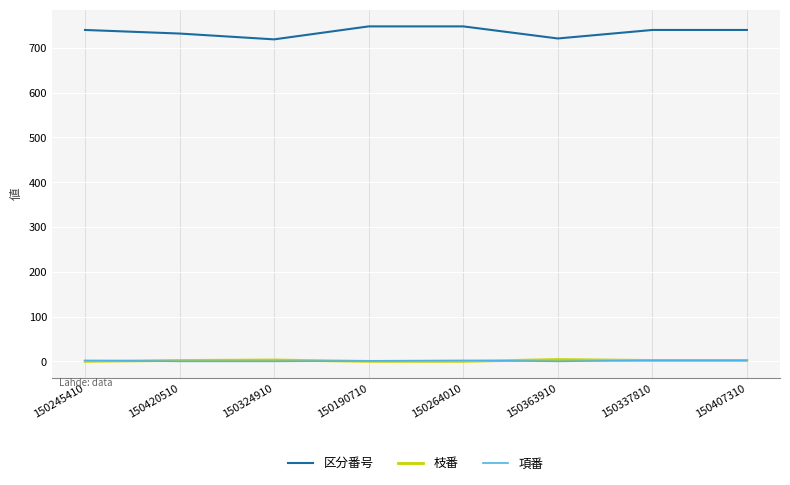

True or false: 項番 and 区分番号 cross at least once.

False